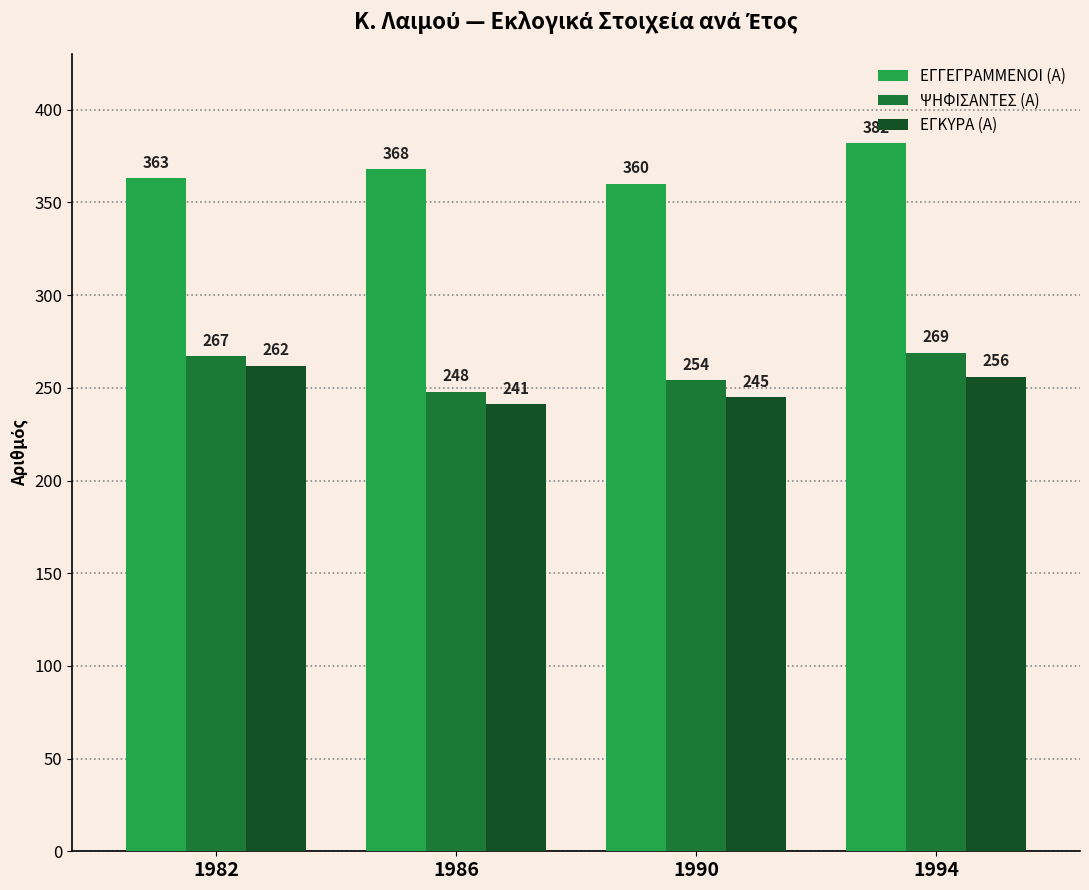

How many groups of bars are there?

4